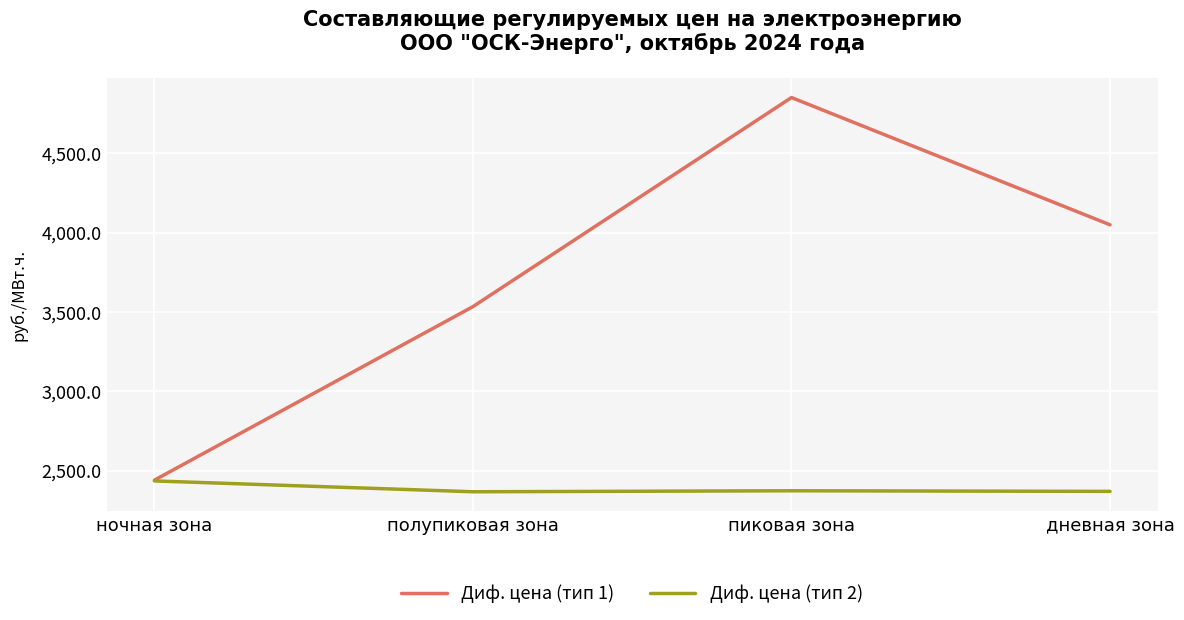

How many values in the Диф. цена (тип 2) series exceed 2373?

2